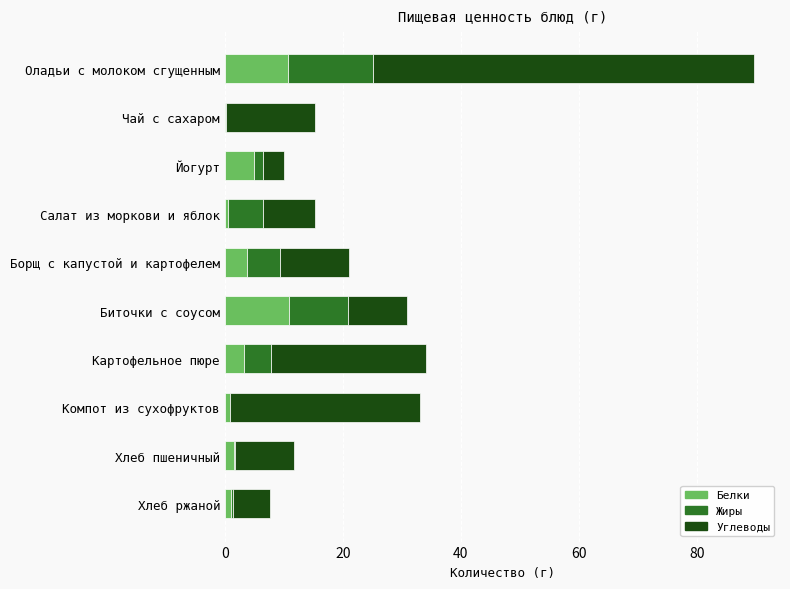

What is the sum of all Белки values?

37.8